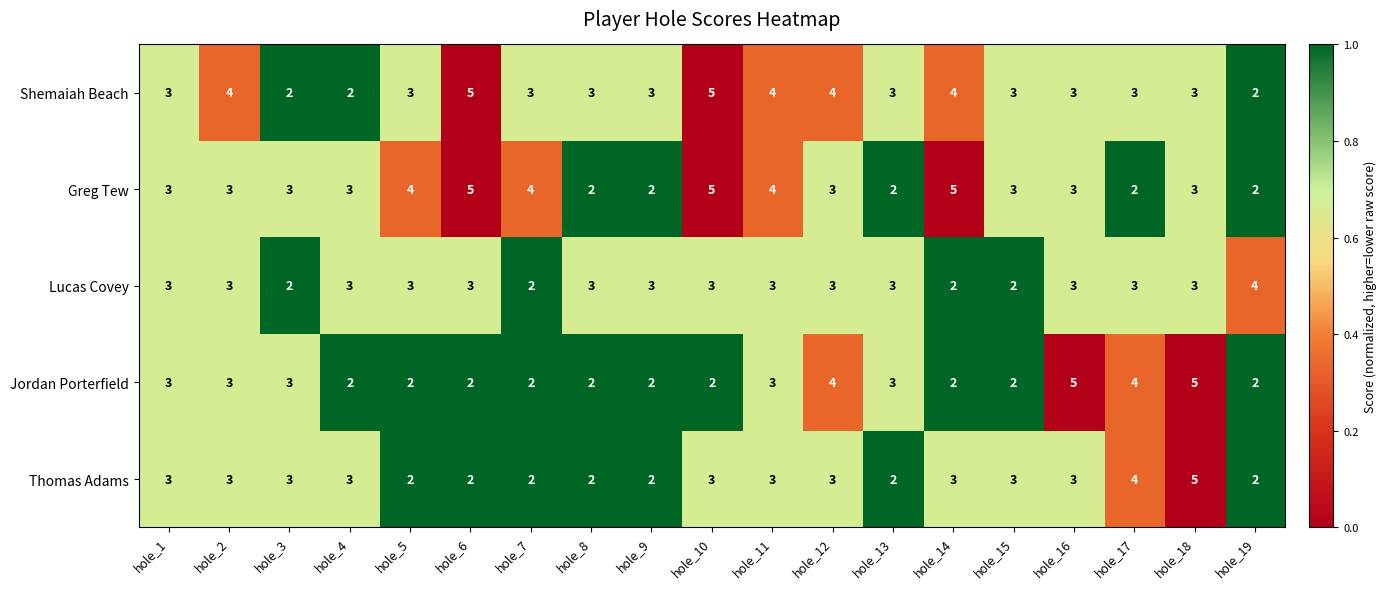

What is the highest value of the Jordan Porterfield series?

5